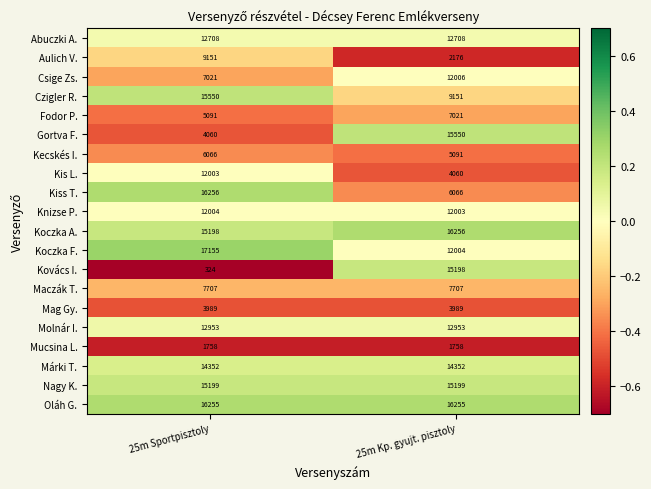

Where is Csige Zs. nearest to the value 9513?

25m Sportpisztoly